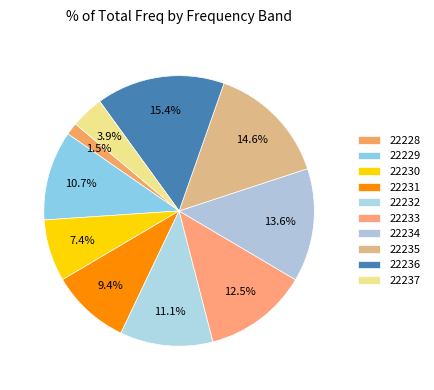

Does 22229 represent more than half of the total?

No